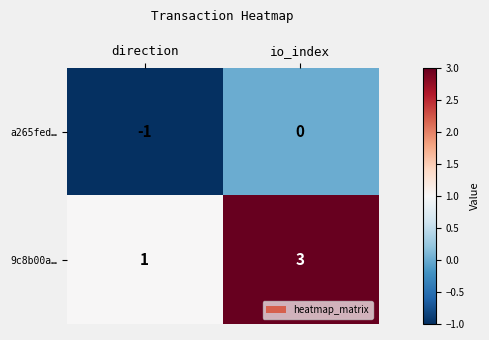

What is the sum of all 9c8b00a… values?

4